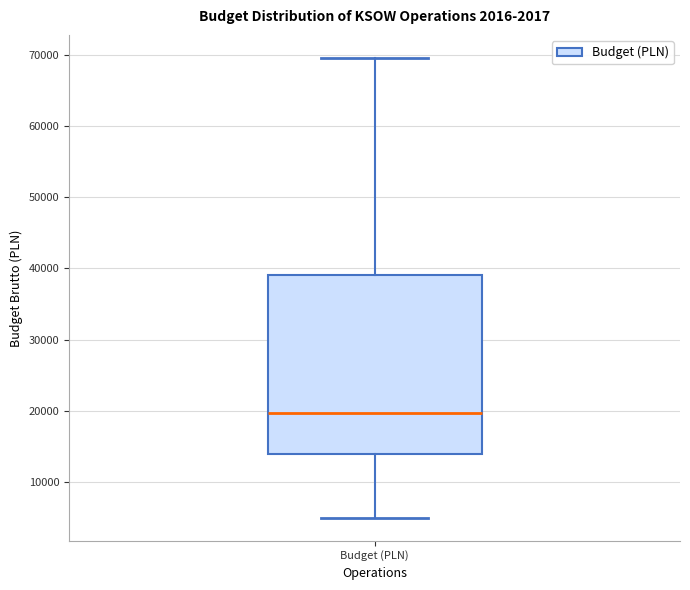

Read this box plot against the y-axis: the position of the median line, the range covered by the box, and the ends of both whiskers. The values are not printed on the chart, so give them approximately, as read against the axis.

median 20000, box 14000 to 39000, whiskers 5000 to 70000